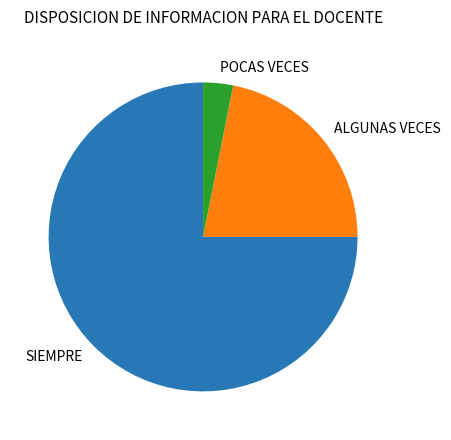

What is the majority slice?

SIEMPRE